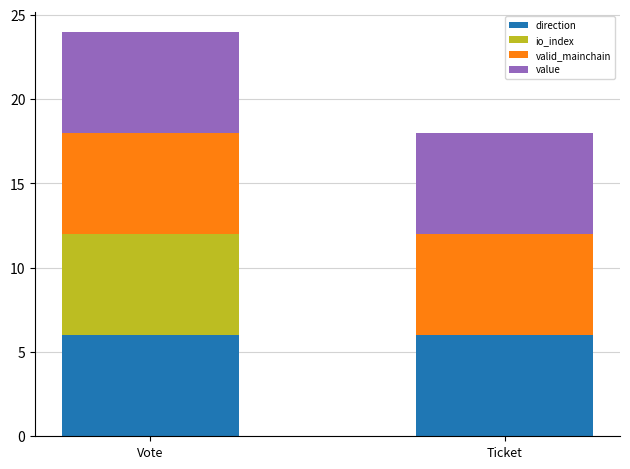

What is the total value across all series at Vote?

24